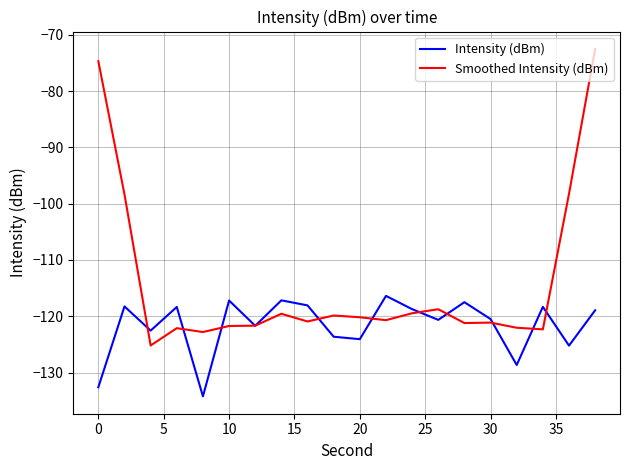

What is the maximum value for Smoothed Intensity (dBm)?

-72.5